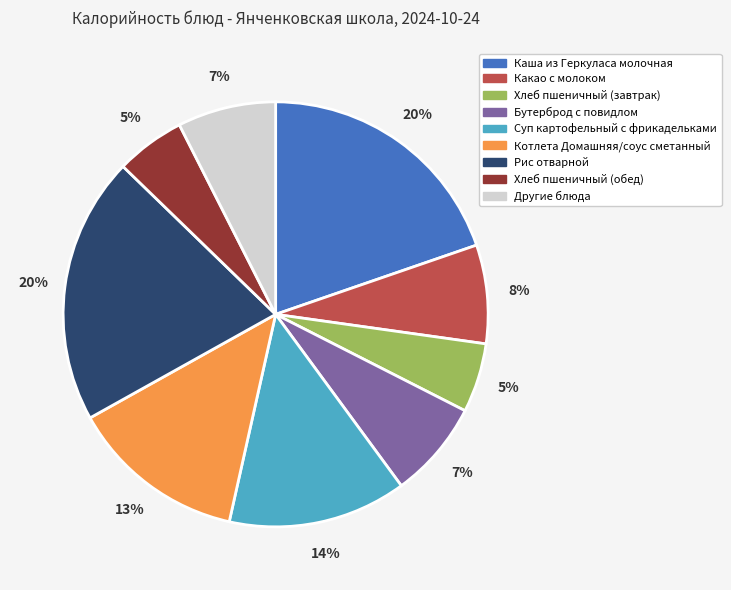

To the nearest percent, what is the difference between the largest and smallest slice percentages?

15%